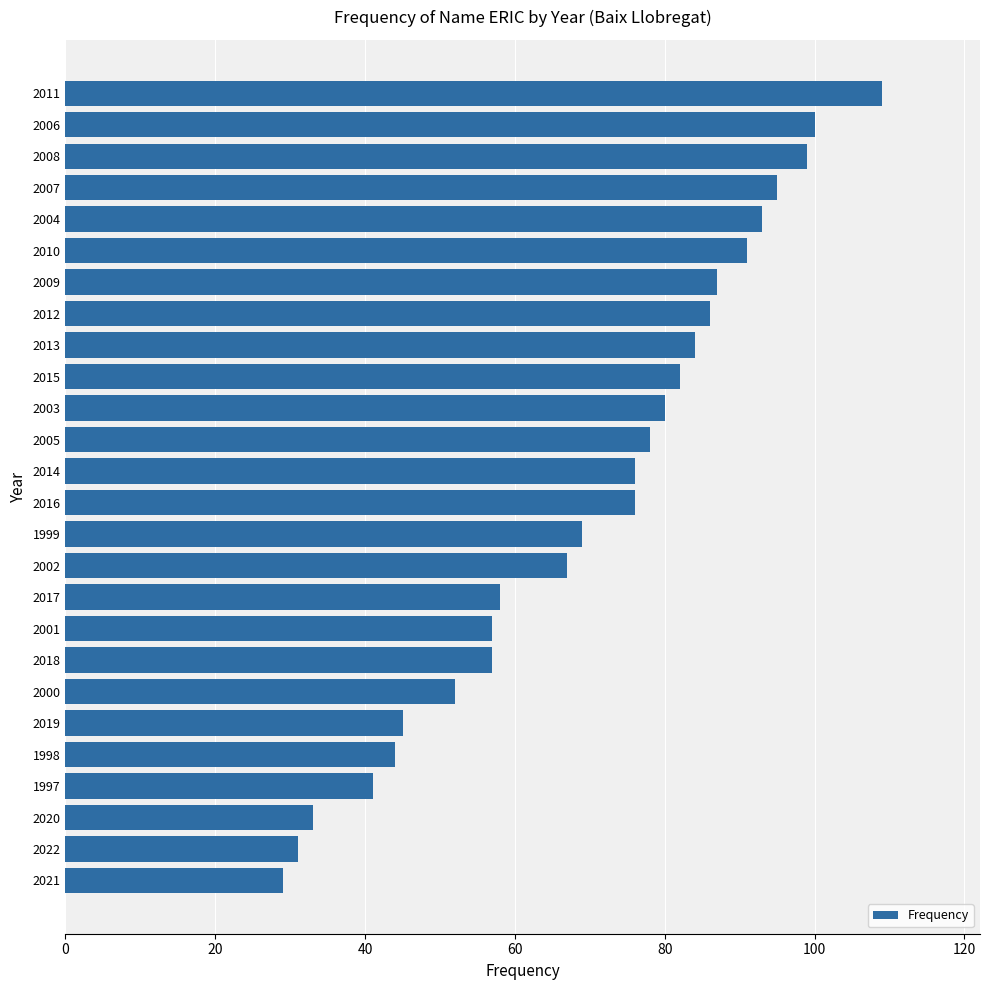

What is the difference between the maximum and minimum values?

80